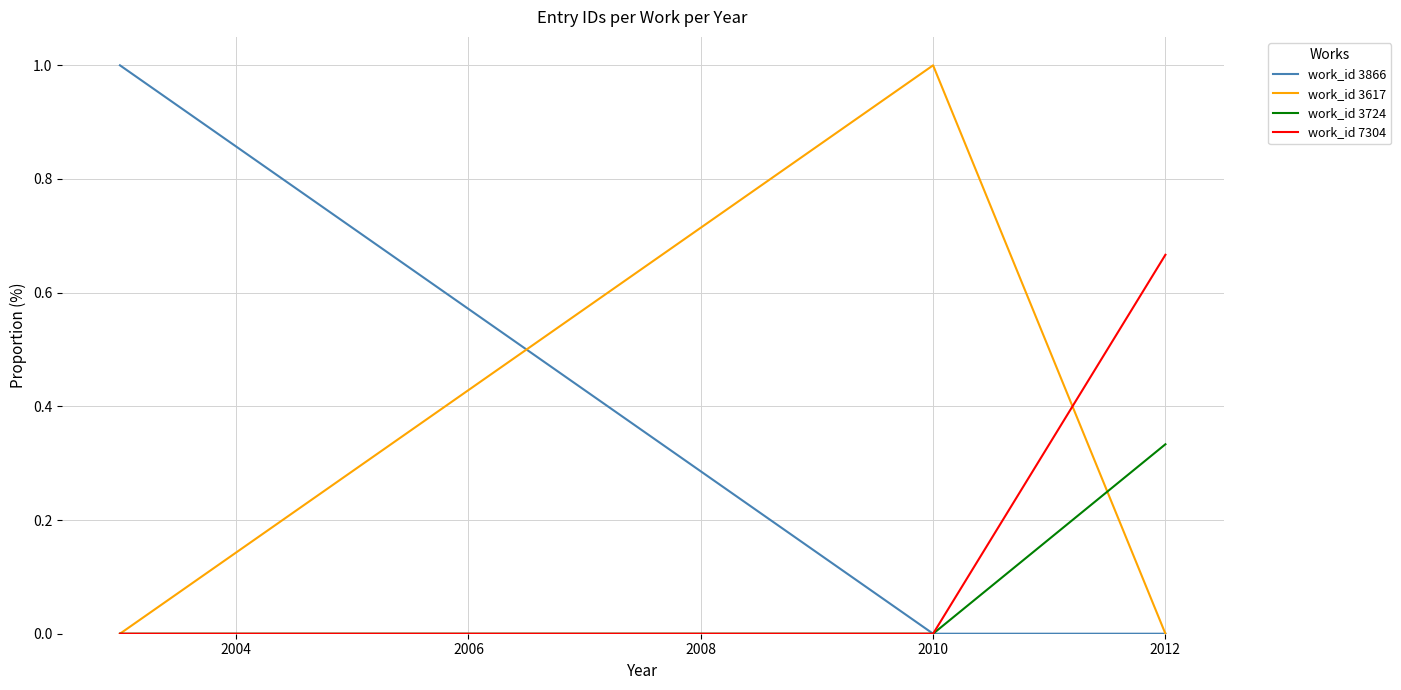

What is the greatest value displayed?

1.0